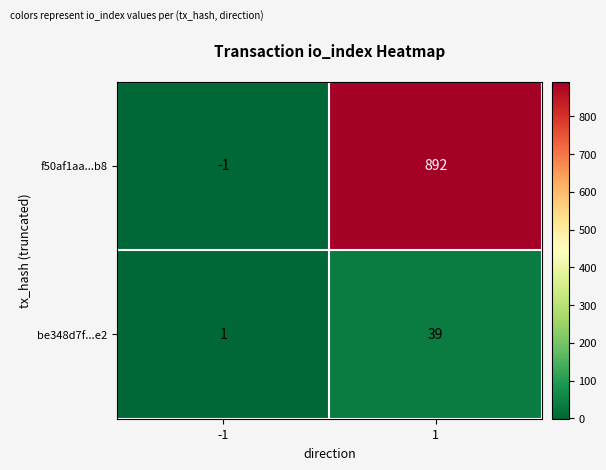

The value of f50af1aa...b8 at -1 is -1. True or false?

True